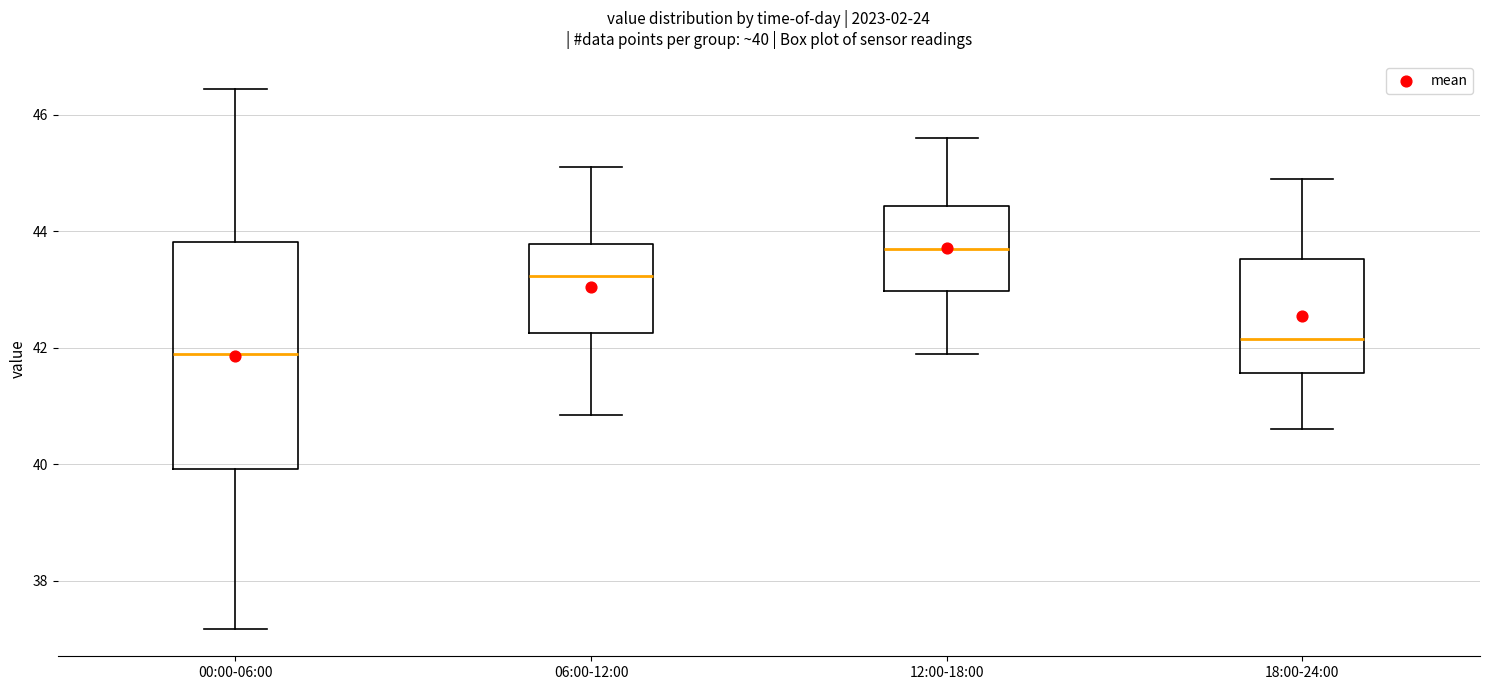

Which box's median line is the lowest?

00:00-06:00